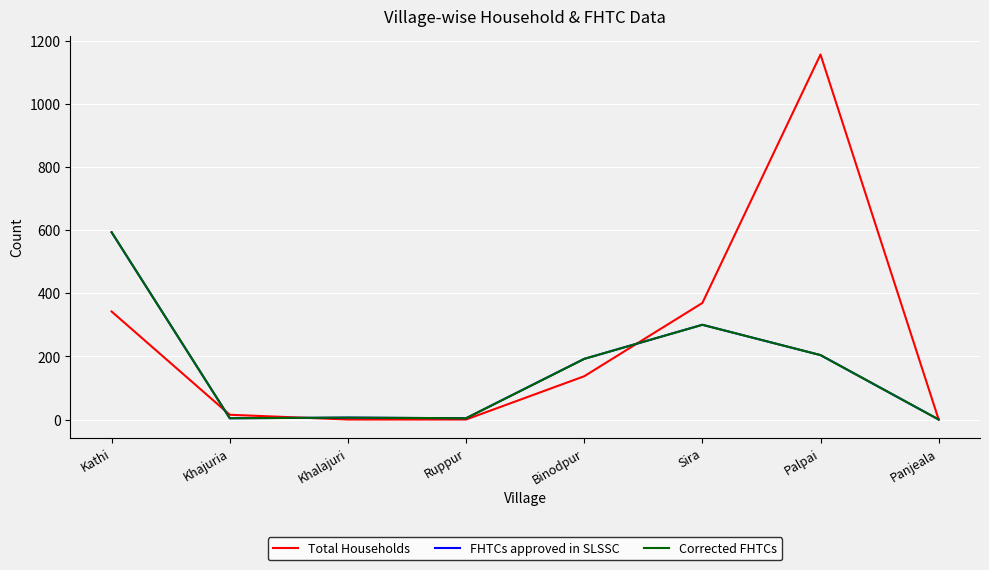

Does the chart display data point markers on the line(s)?

No